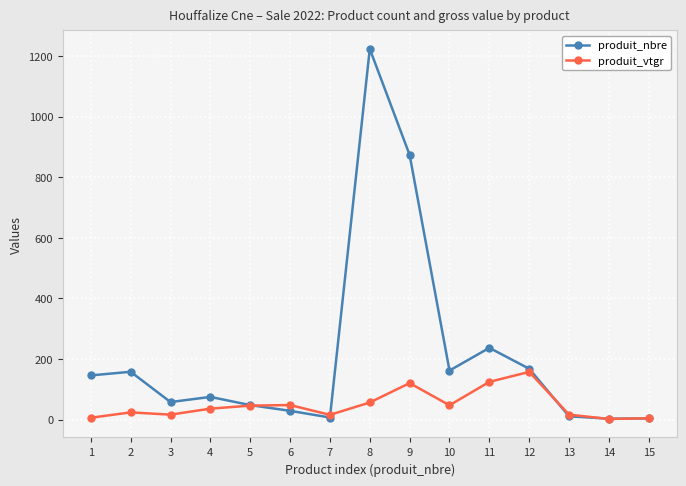

What are all the series names shown in the legend?

produit_nbre, produit_vtgr